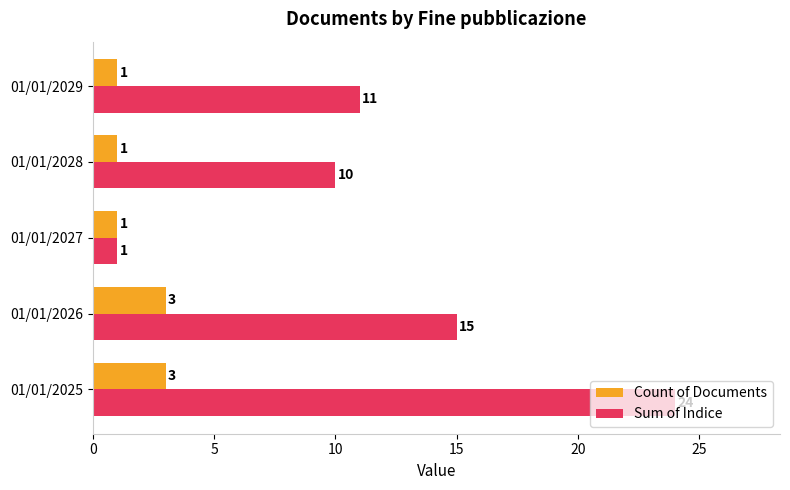

What is the spread (max minus min) of values at 01/01/2028?

9